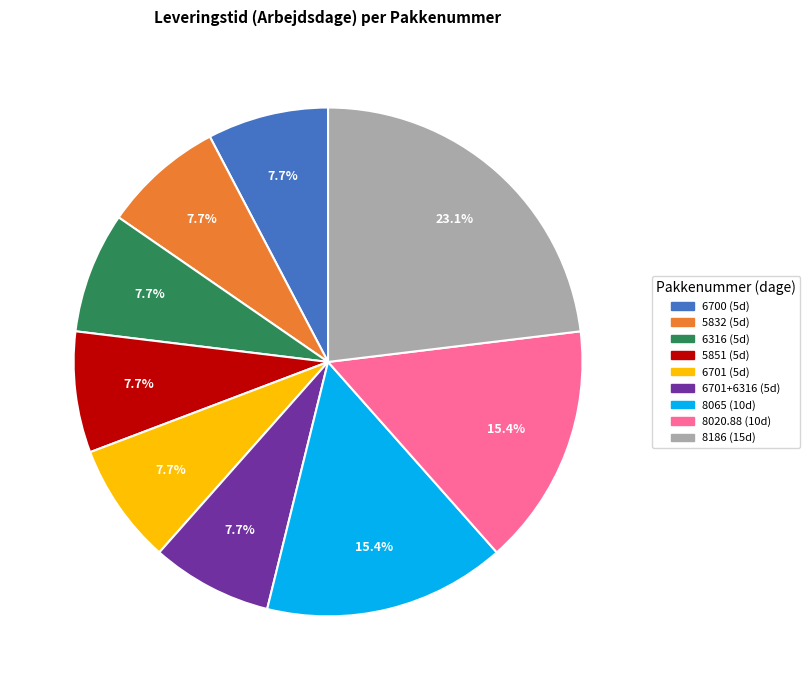

Is there a majority slice in this chart?

No